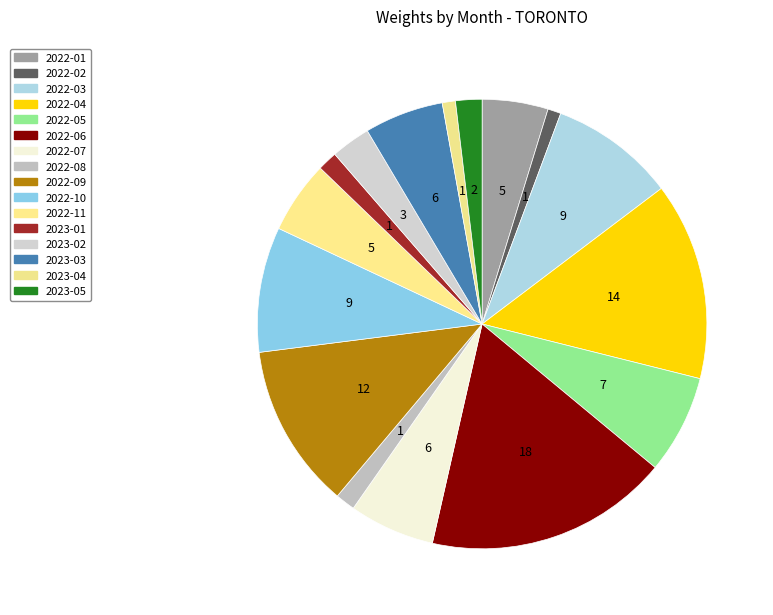

How many segments does this pie chart have?

16